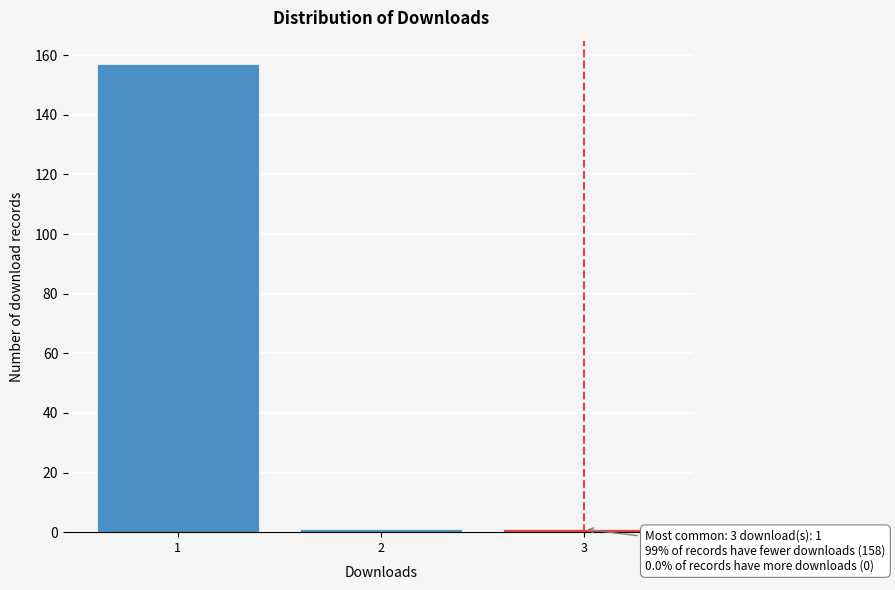

Reading right to left, what are all the values shown in this chart?

1	1	157